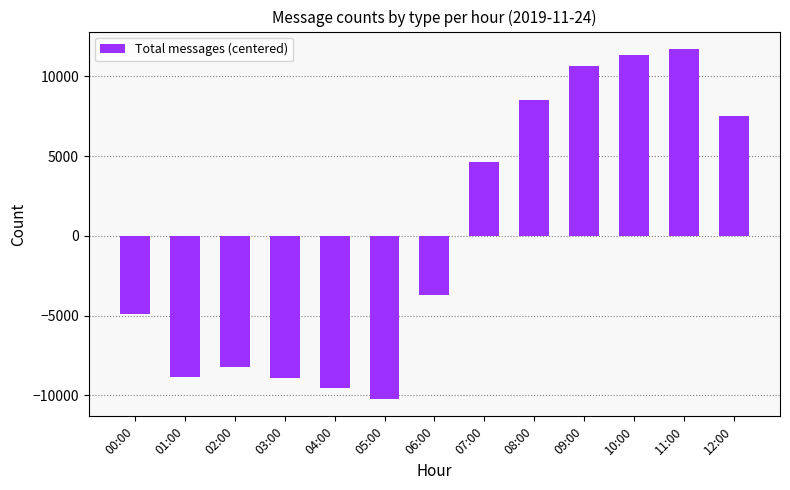

What is the difference between the maximum and minimum values?

21921.0